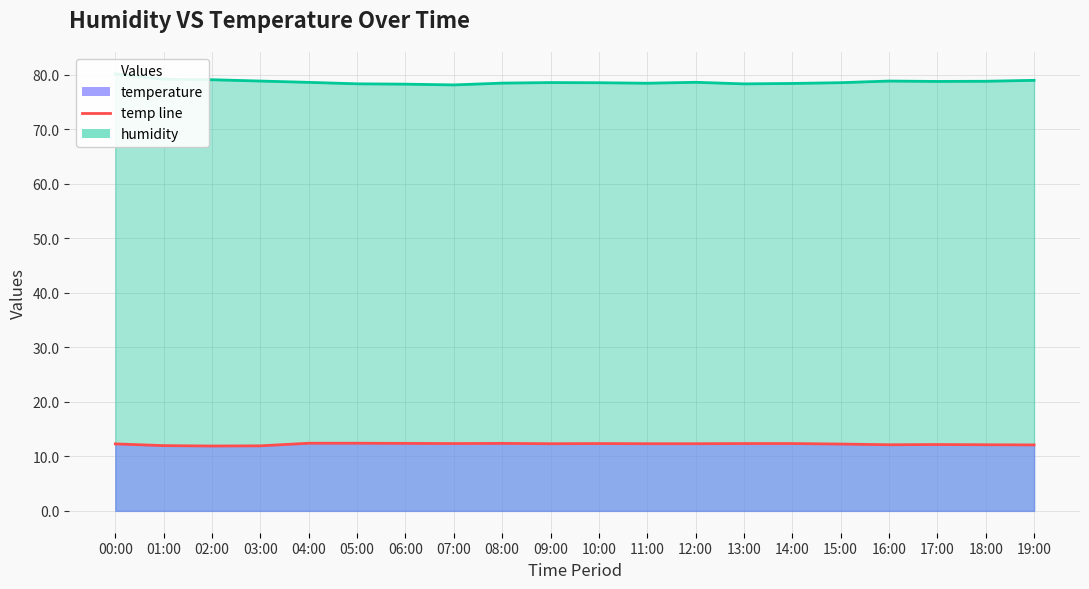

Which series has the largest range (max minus min)?

humidity